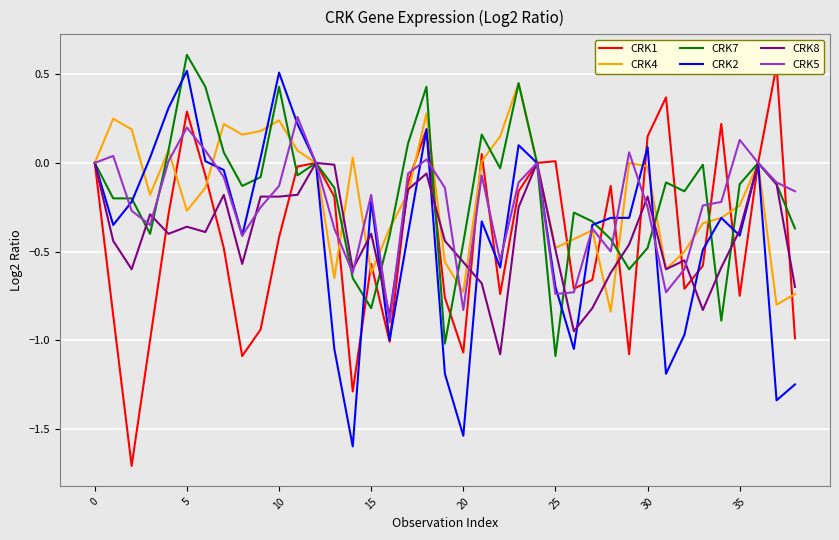

What is the total value across all series at 21?

-0.9